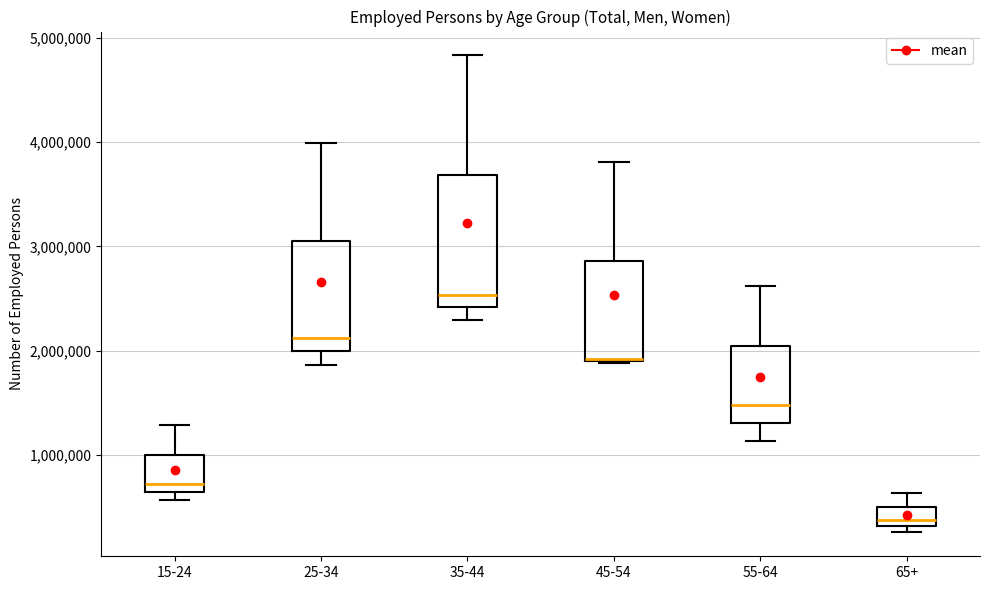

Comparing the boxes themselves (not the whiskers), which one is the tallest?

35-44